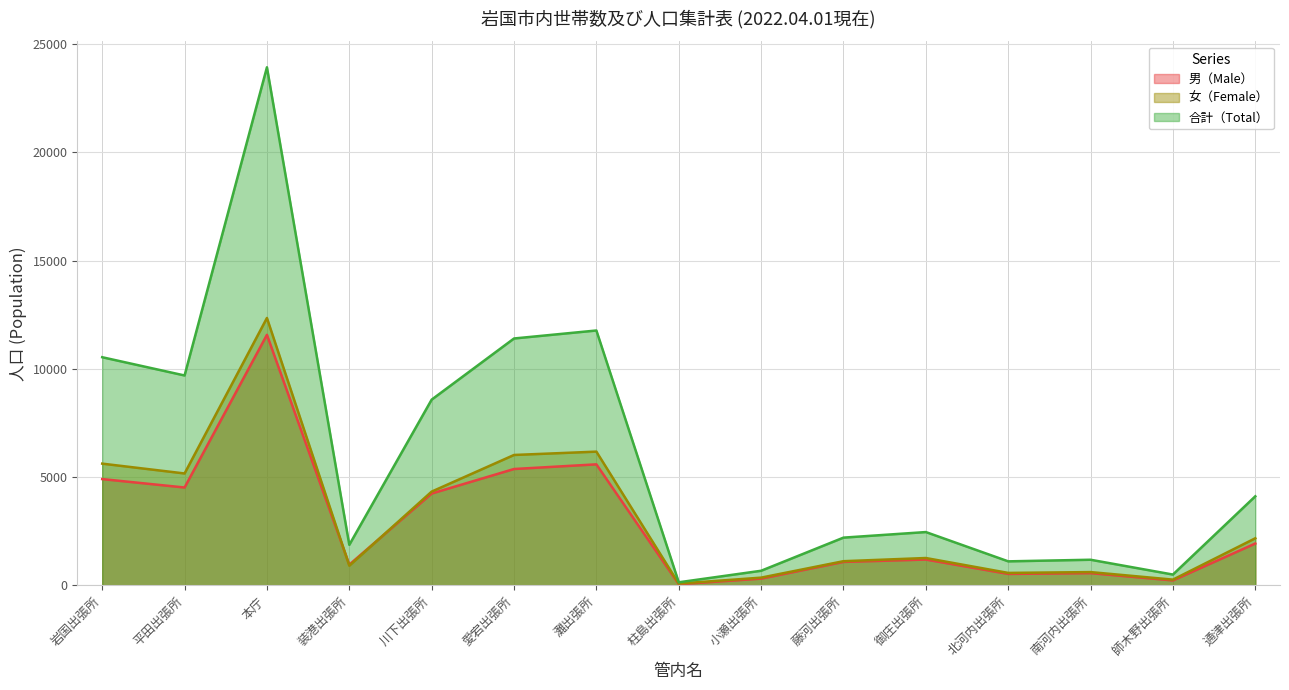

Reading left to right, transcribe all the data shown in this chart.

男（Male）: 岩国出張所=4913	平田出張所=4524	本庁=11573	装港出張所=963	川下出張所=4246	愛宕出張所=5378	灘出張所=5593	柱島出張所=60	小瀬出張所=317	藤河出張所=1088	御庄出張所=1198	北河内出張所=534	南河内出張所=570	師木野出張所=234	通津出張所=1938
女（Female）: 岩国出張所=5626	平田出張所=5172	本庁=12351	装港出張所=914	川下出張所=4335	愛宕出張所=6026	灘出張所=6180	柱島出張所=88	小瀬出張所=363	藤河出張所=1122	御庄出張所=1269	北河内出張所=581	南河内出張所=619	師木野出張所=271	通津出張所=2180
合計（Total）: 岩国出張所=10539	平田出張所=9696	本庁=23924	装港出張所=1877	川下出張所=8581	愛宕出張所=11404	灘出張所=11773	柱島出張所=148	小瀬出張所=680	藤河出張所=2210	御庄出張所=2467	北河内出張所=1115	南河内出張所=1189	師木野出張所=505	通津出張所=4118